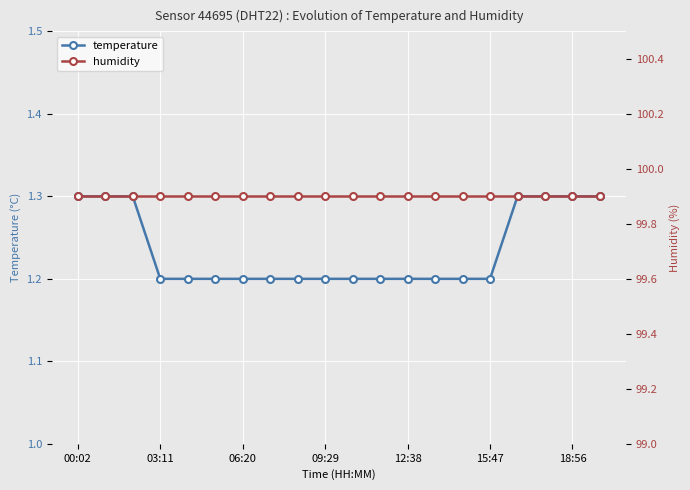

The humidity series shows 58.8 at 14. True or false?

False